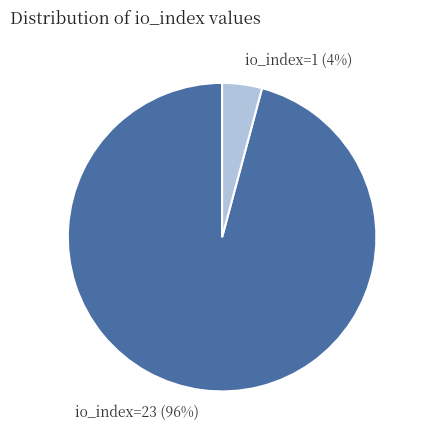

To the nearest percent, what is the difference between the io_index=23 and io_index=1 slice percentages?

92%